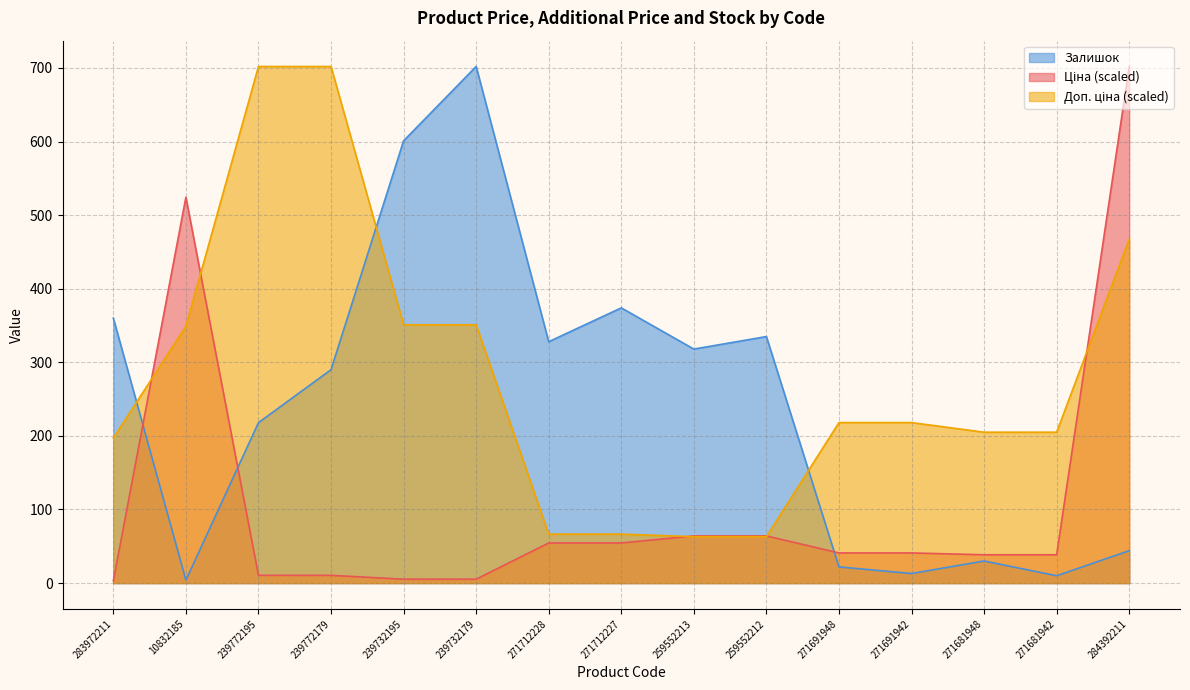

Rank the categories by Ціна value from lowest to highest.

283972211, 239732195, 239732179, 239772195, 239772179, 271681948, 271681942, 271691948, 271691942, 271712228, 271712227, 259552213, 259552212, 10832185, 284392211